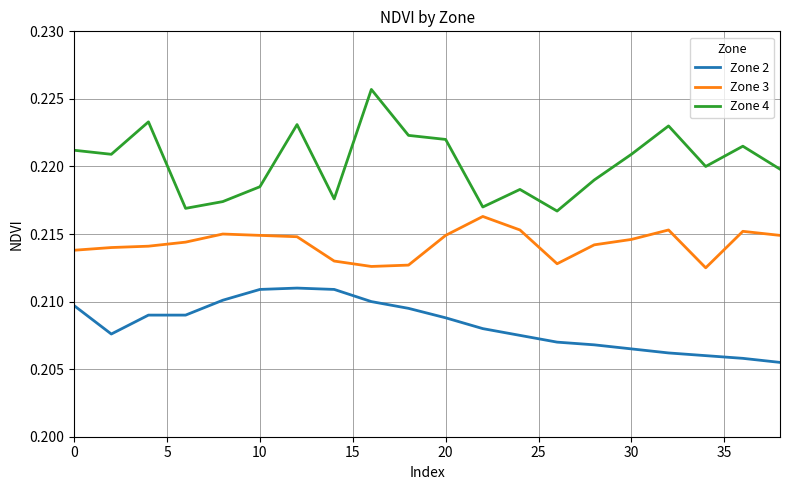

Is this an area chart (filled region under the line)?

No